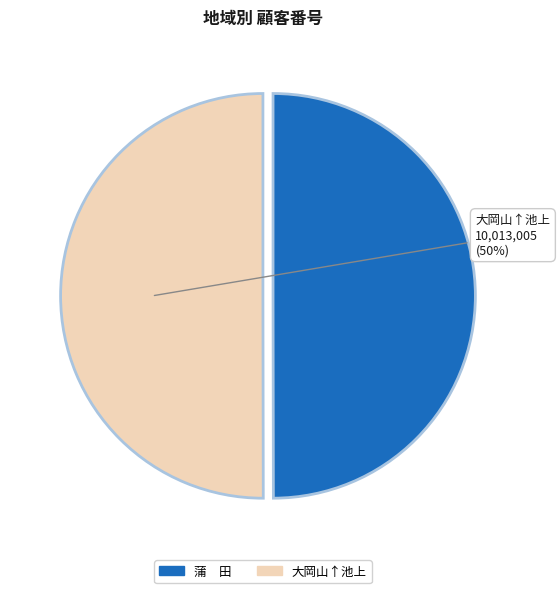

To the nearest percent, what percentage of the pie is 大岡山↑池上?

50%